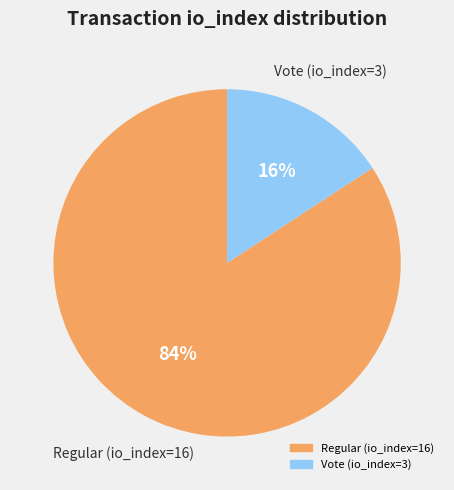

Do Vote (io_index=3) and Regular (io_index=16) together represent more than half of the pie?

Yes